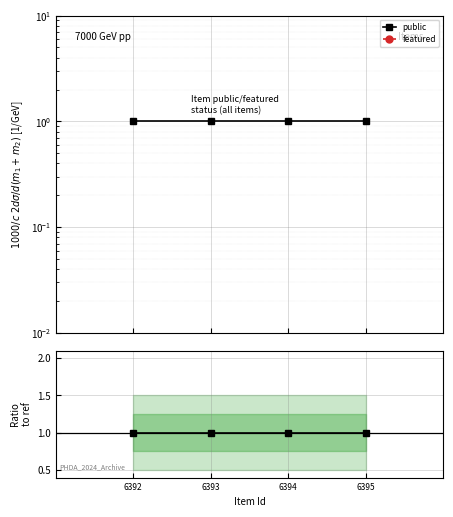

True or false: featured and public intersect in this chart.

False